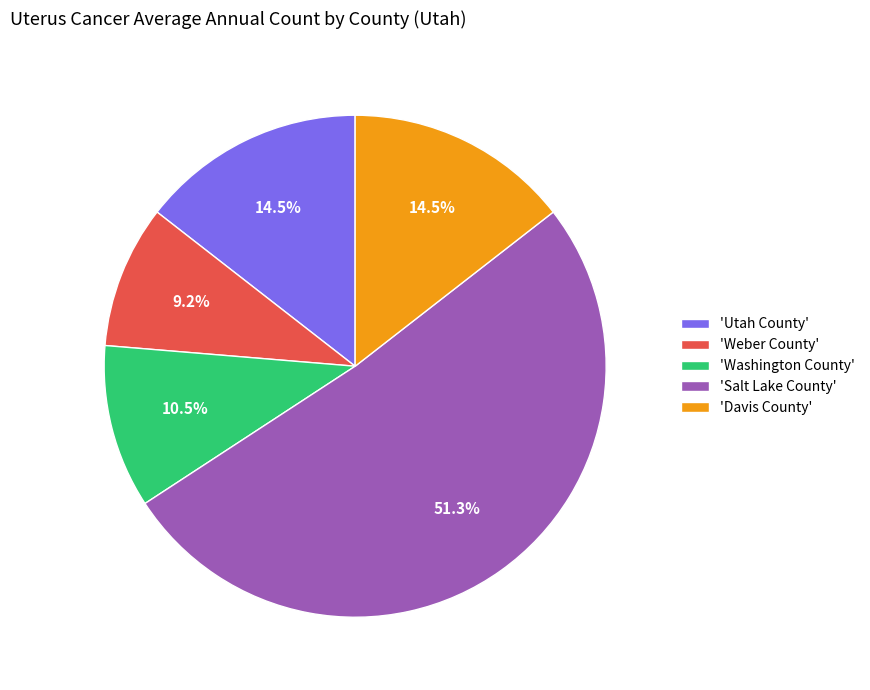

Which slice is the largest?

'Salt Lake County'